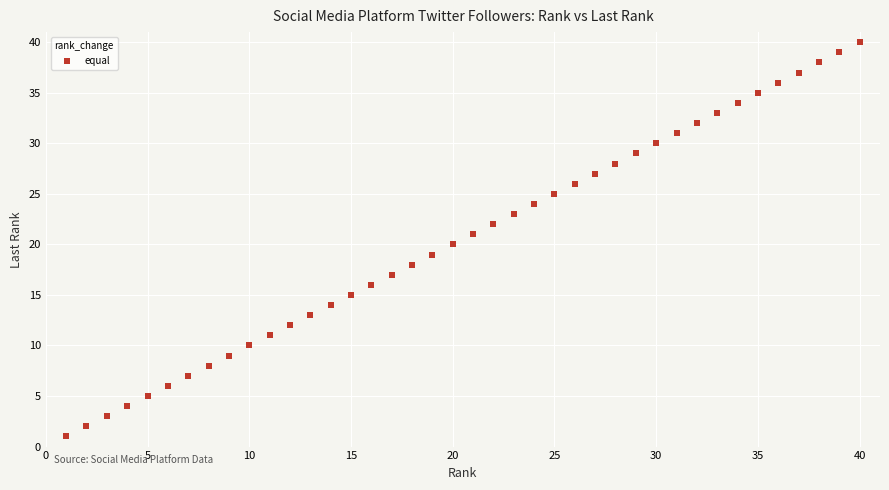

What is the range of Y values (max minus min)?

39